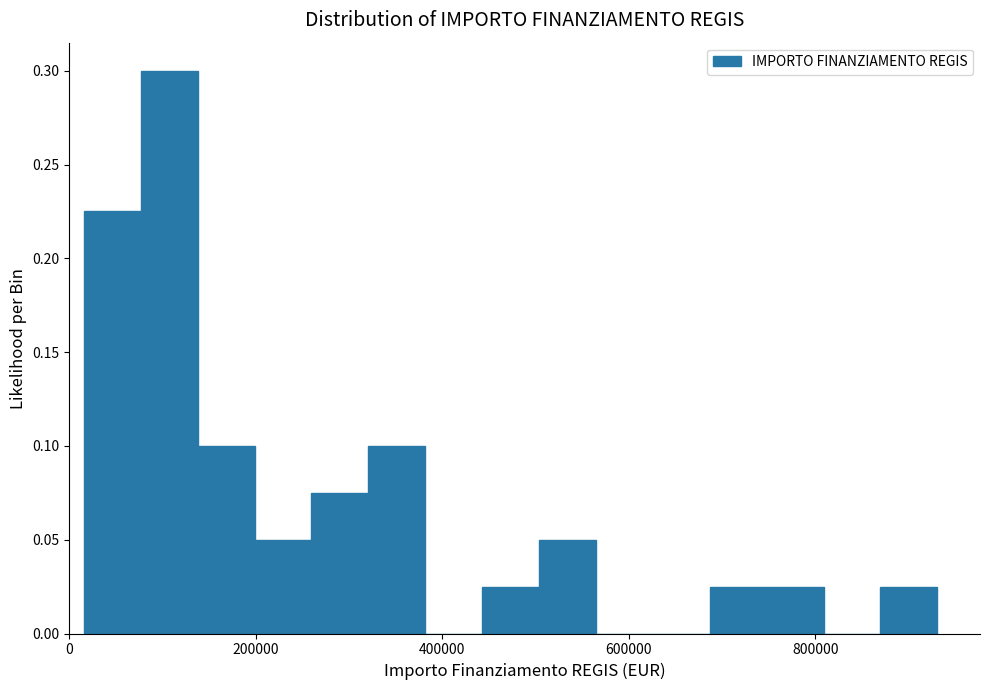

Around what value on the x-axis is the tallest bar? Give the approximate position of its centre, as read against the axis.

100000